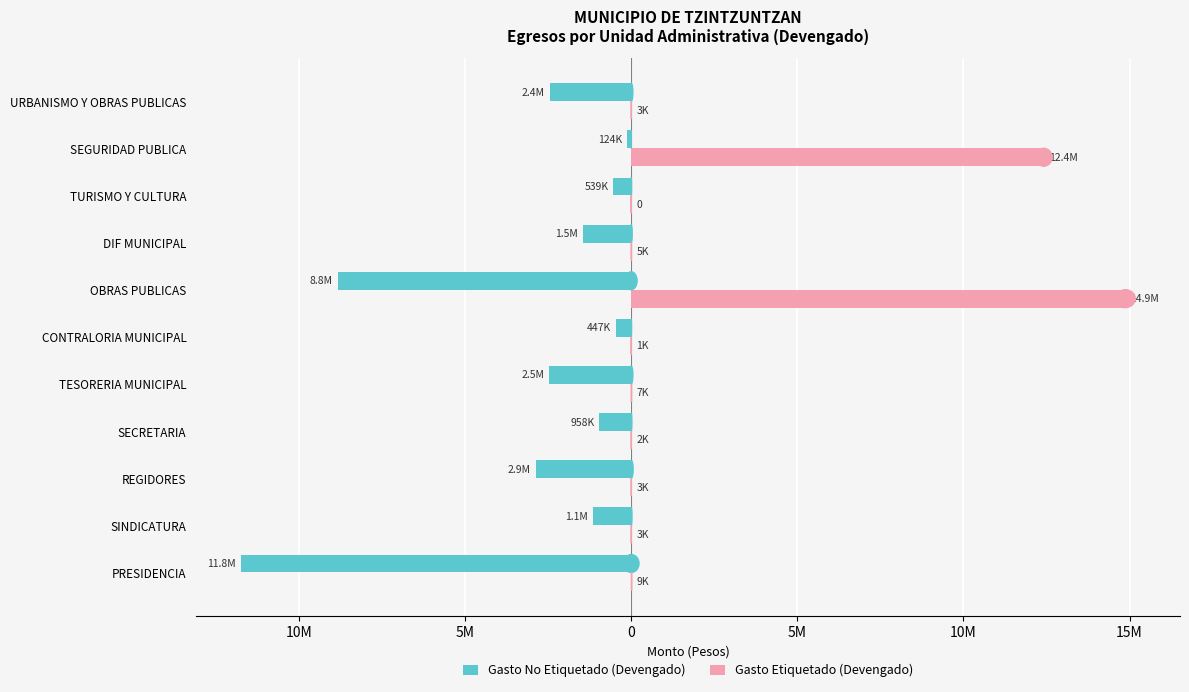

What are all the series names shown in the legend?

Gasto No Etiquetado (Devengado), Gasto Etiquetado (Devengado)